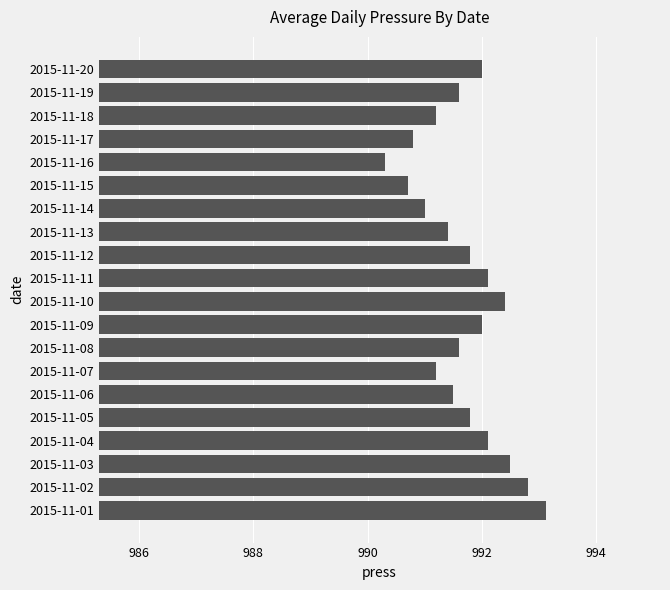

What is the ratio of the value at 2015-11-10 to the value at 2015-11-02?

1.0